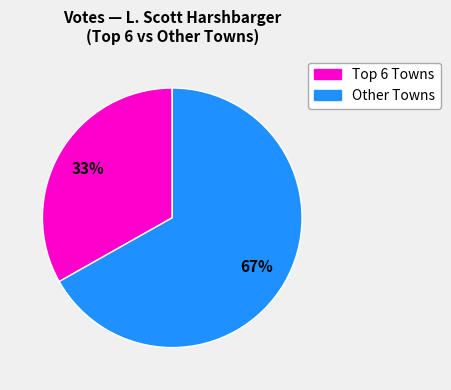

To the nearest percent, what is the average slice percentage?

50%